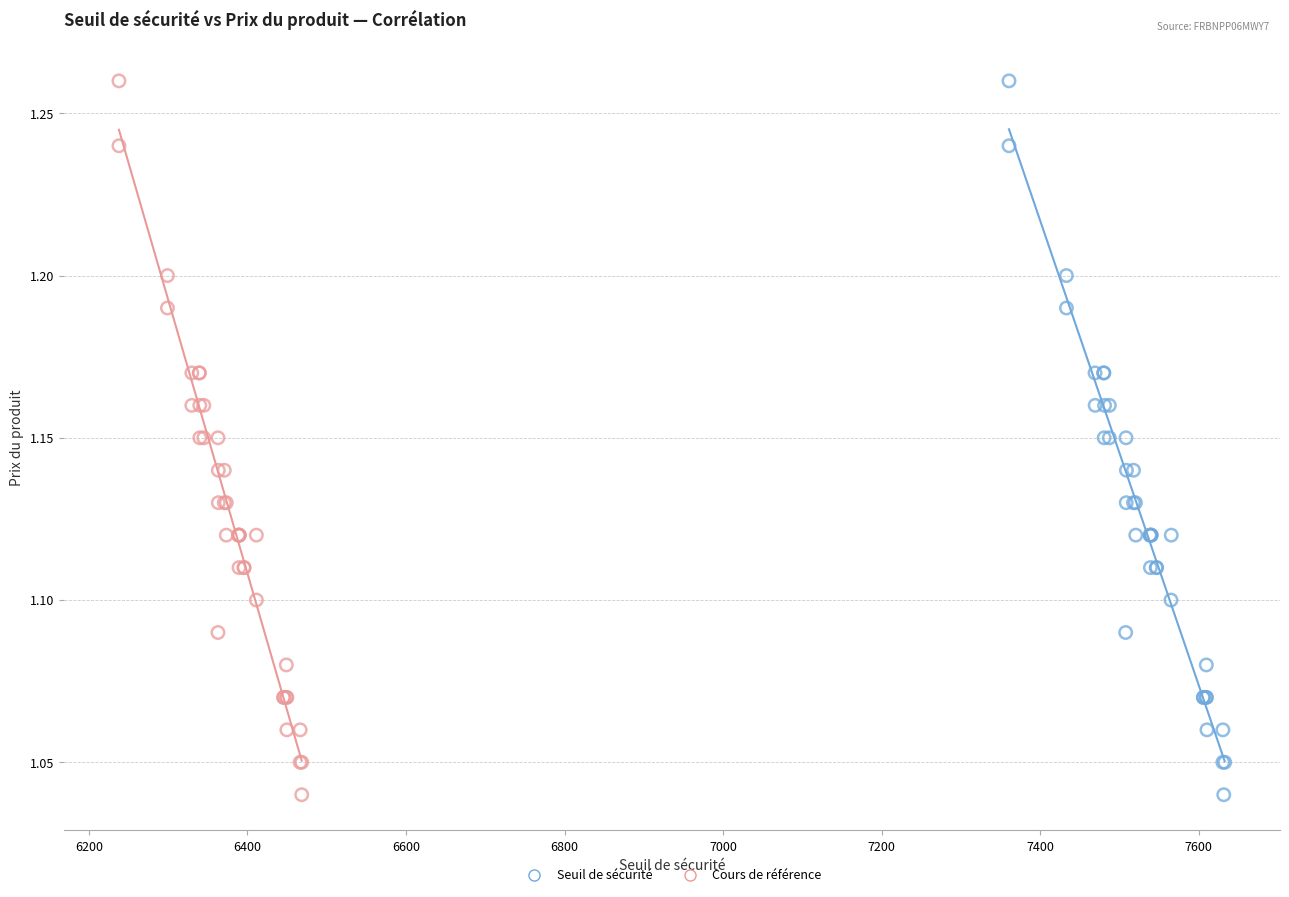

What are all the series names shown in the legend?

Seuil de sécurité, Cours de référence